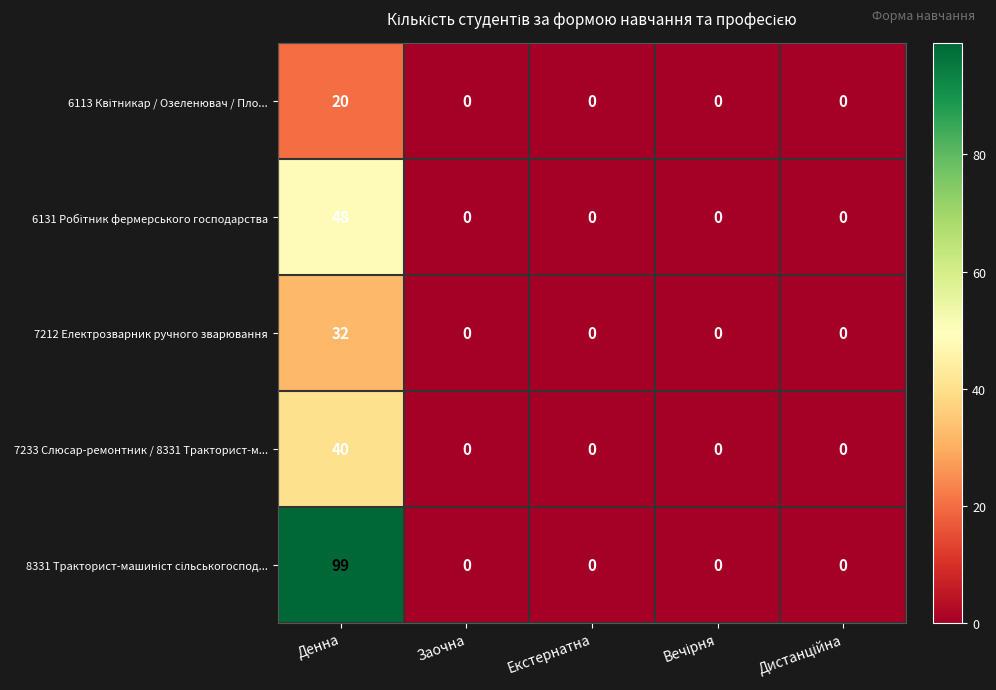

What is the average value of the 7212 Електрозварник ручного зварювання series?

6